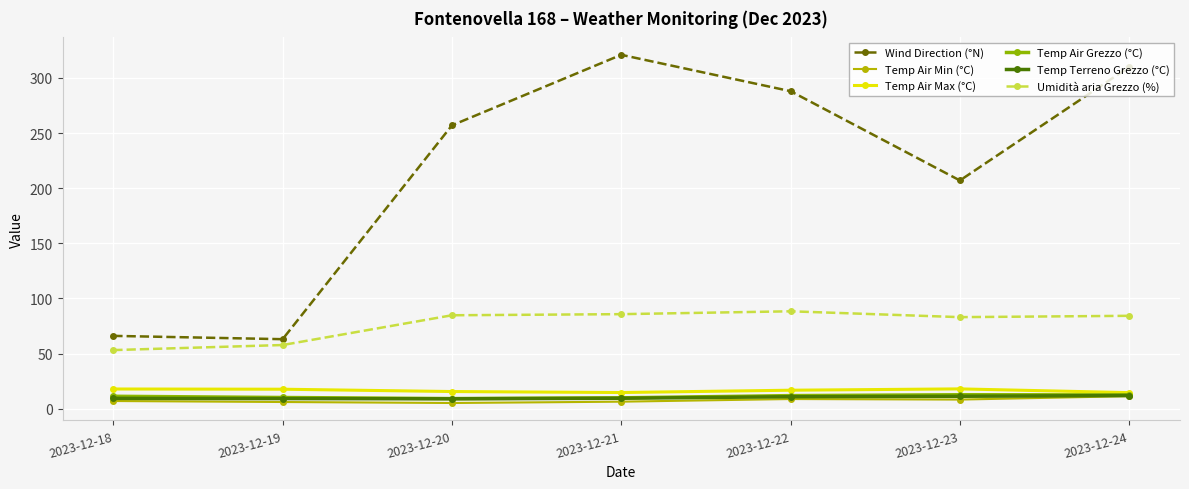

What is the lowest value of the Umidità aria Grezzo (%) series?

53.1